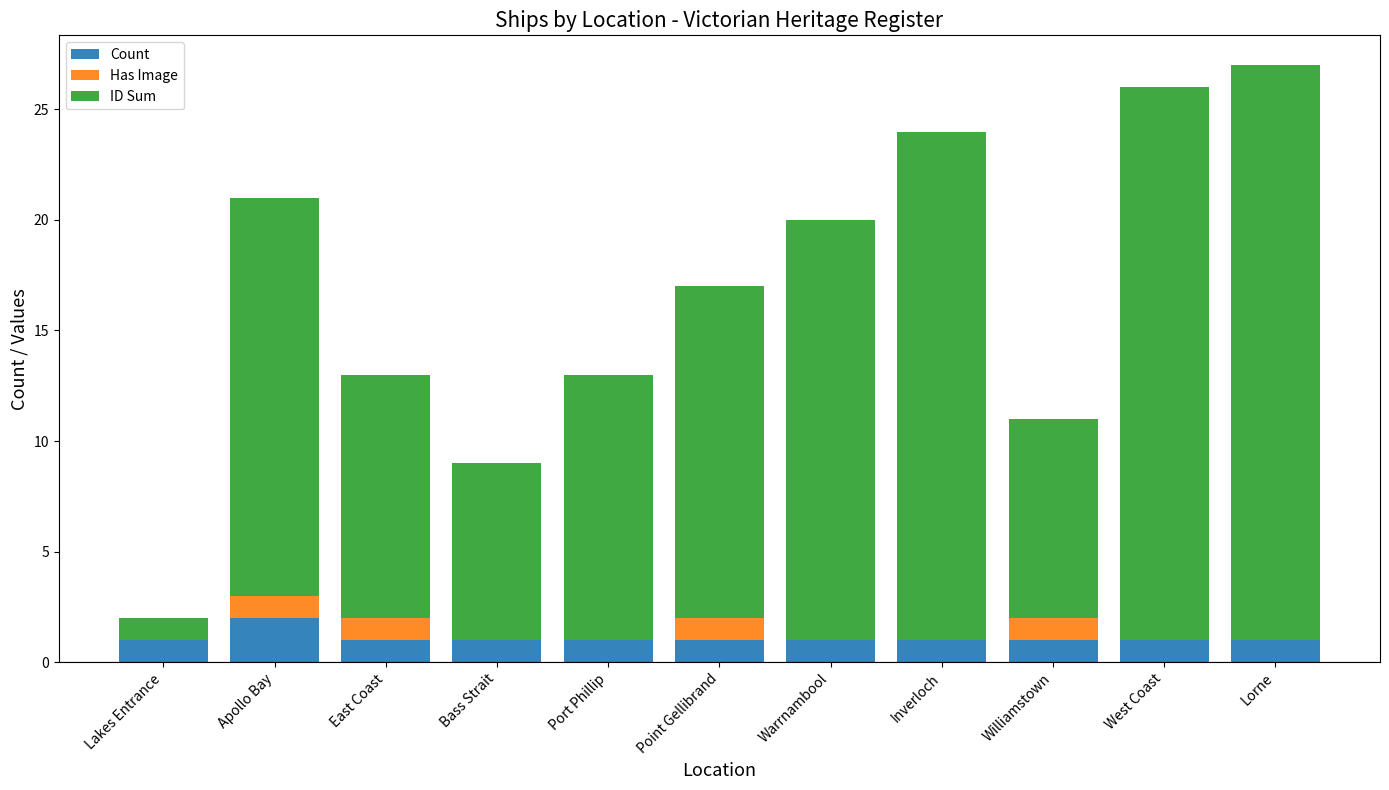

At which label does Count reach its peak?

Apollo Bay